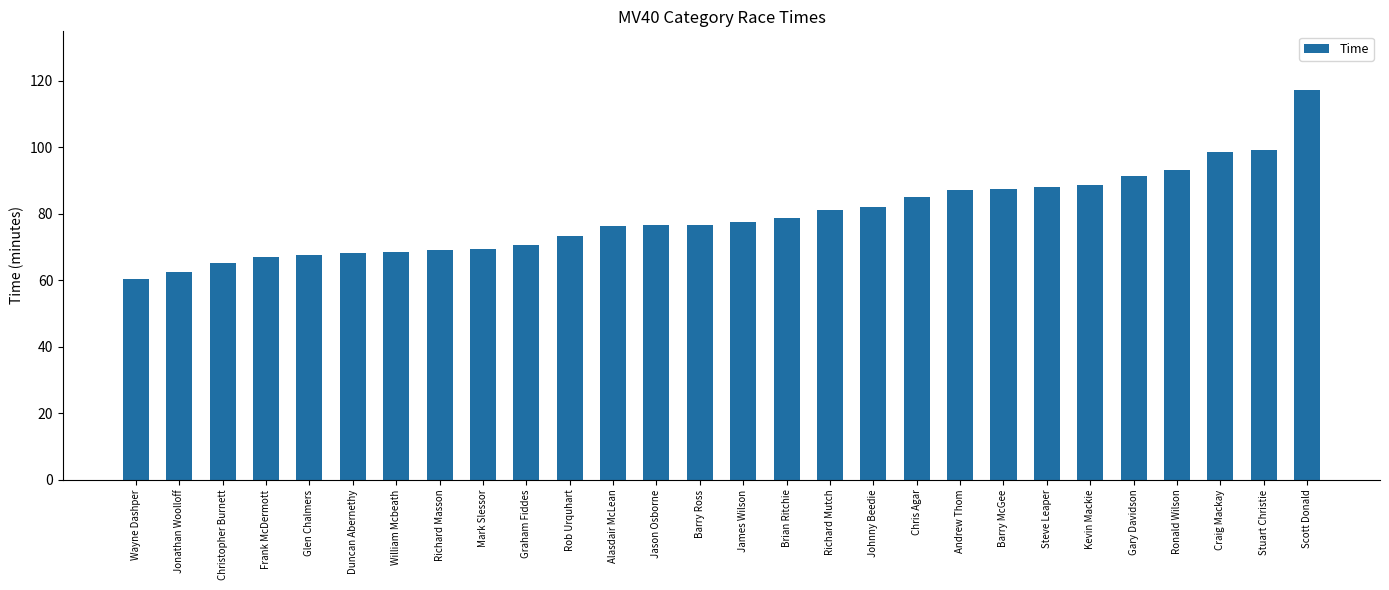

The chart shows a value of 65.3 at Christopher Burnett. True or false?

True